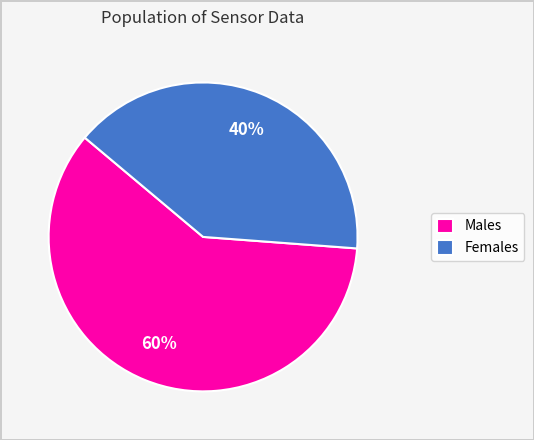

Combined, do Males and Females account for over 50%?

Yes